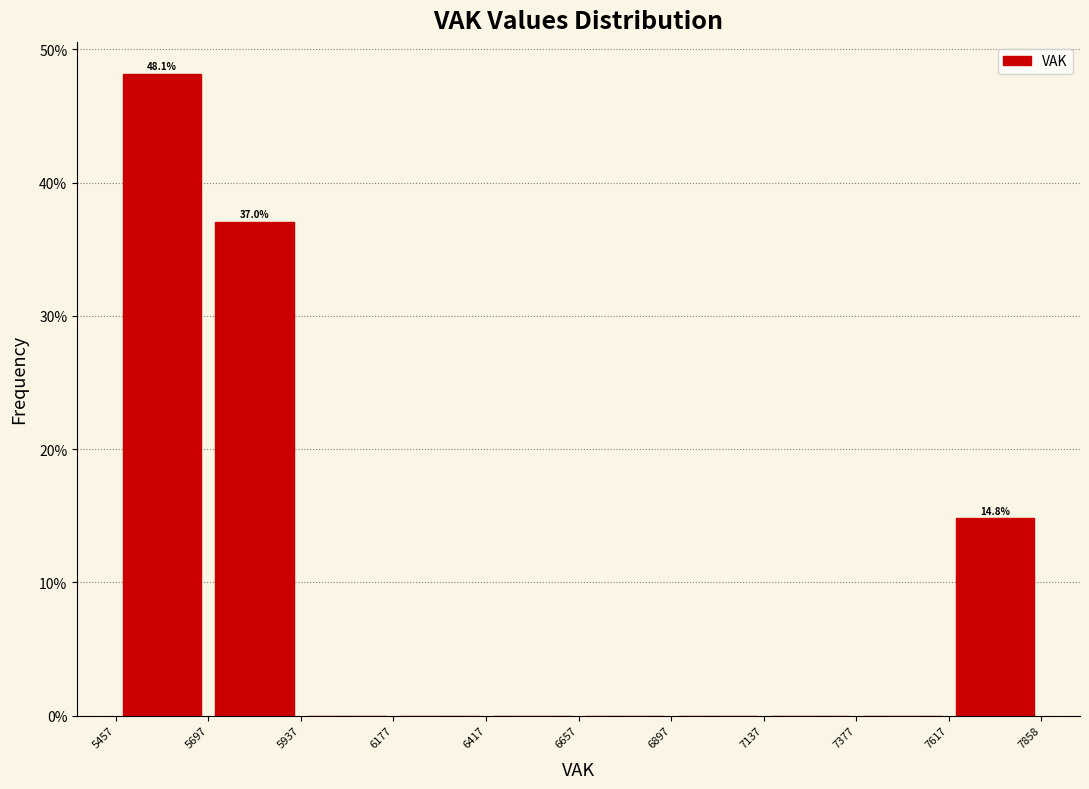

Which range on the x-axis has the tallest bar?

5457 to 5697